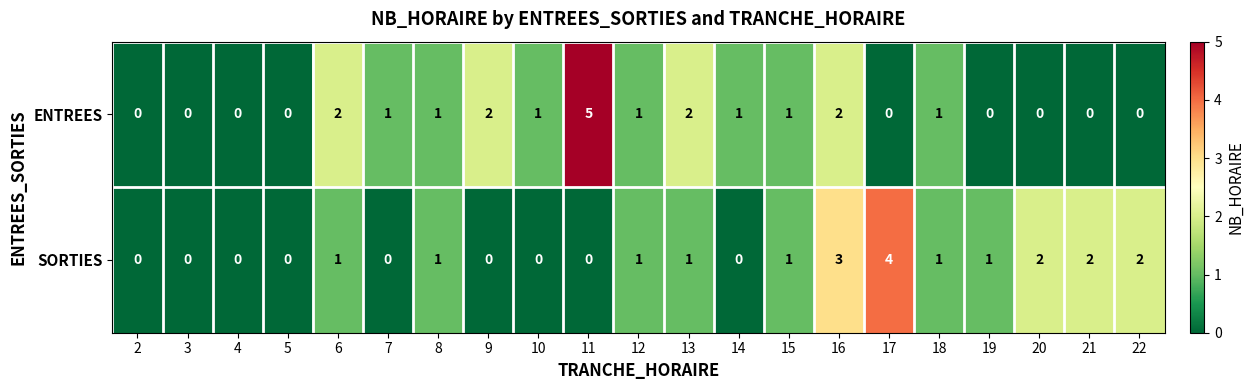

The ENTREES series shows 3 at 13. True or false?

False